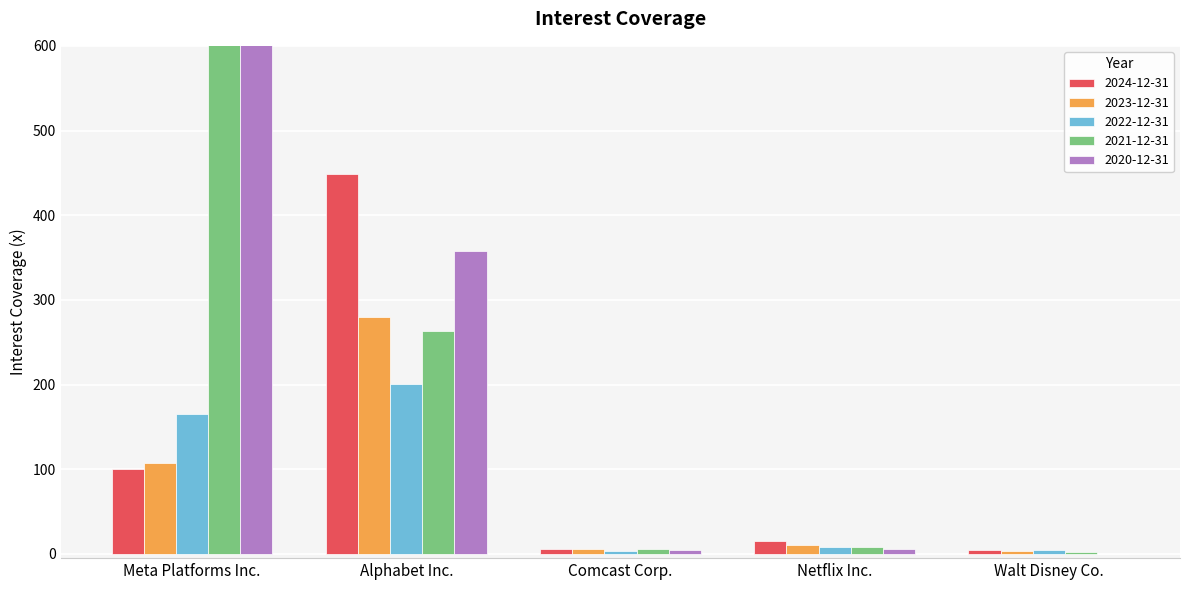

What is the total value across all series at Meta Platforms Inc.?

5896.2